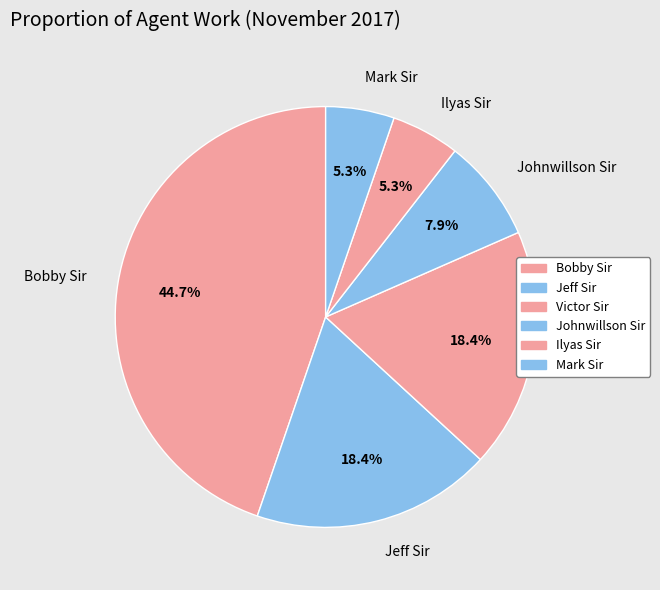

Is it true that Ilyas Sir is 5% of the pie?

True